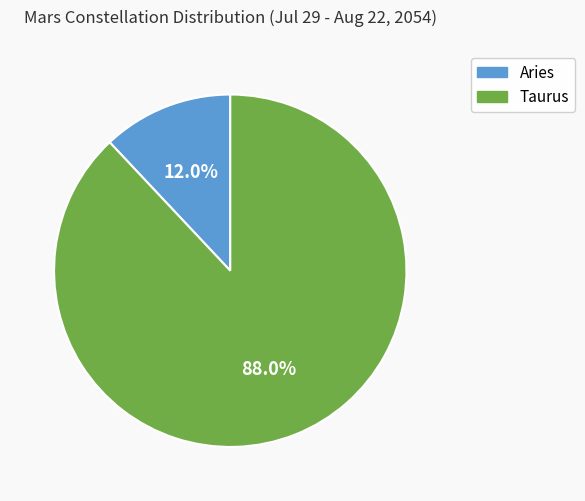

Rank the categories by value from lowest to highest.

Aries, Taurus